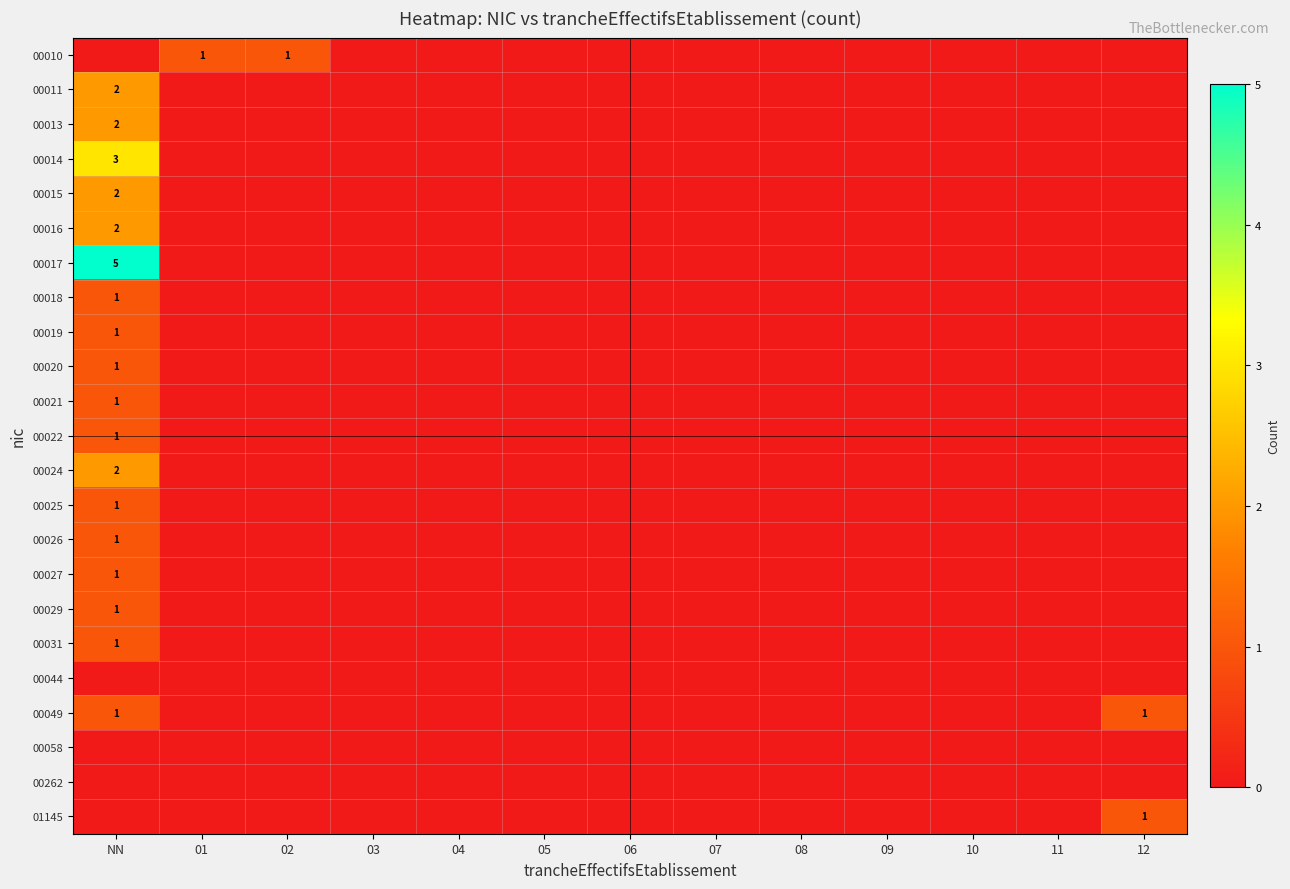

At how many categories does at least one series exceed 0?

4